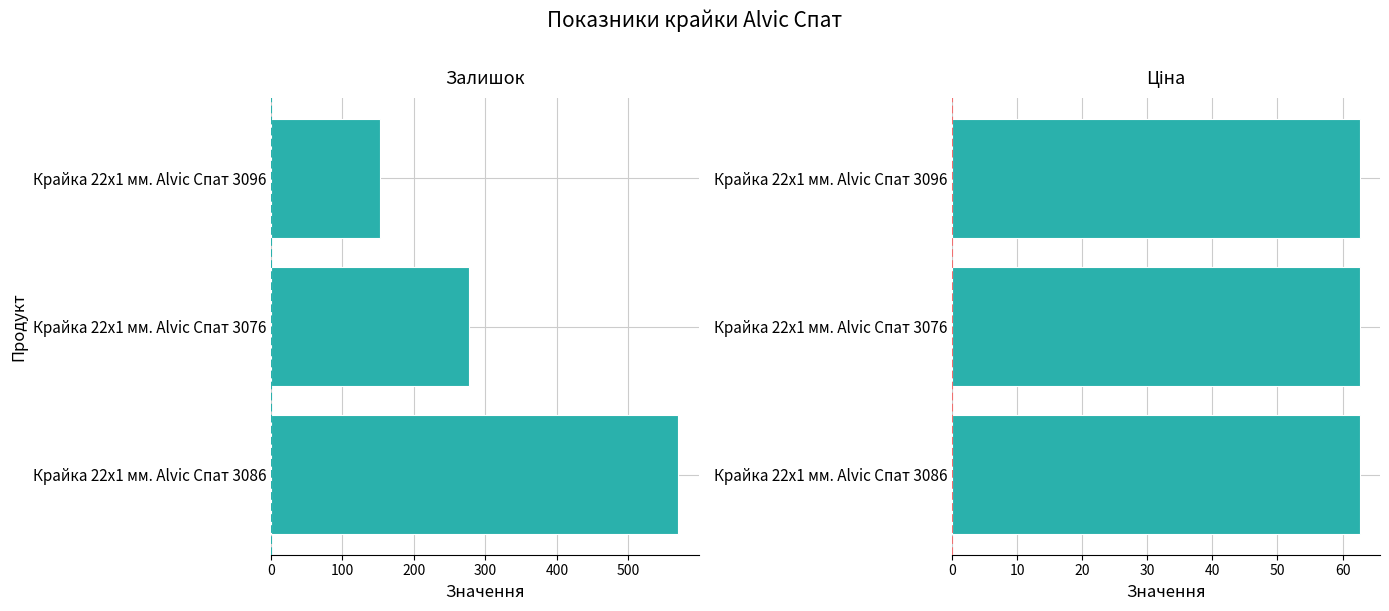

What is the difference between the maximum and minimum values in the Залишок series?

417.0